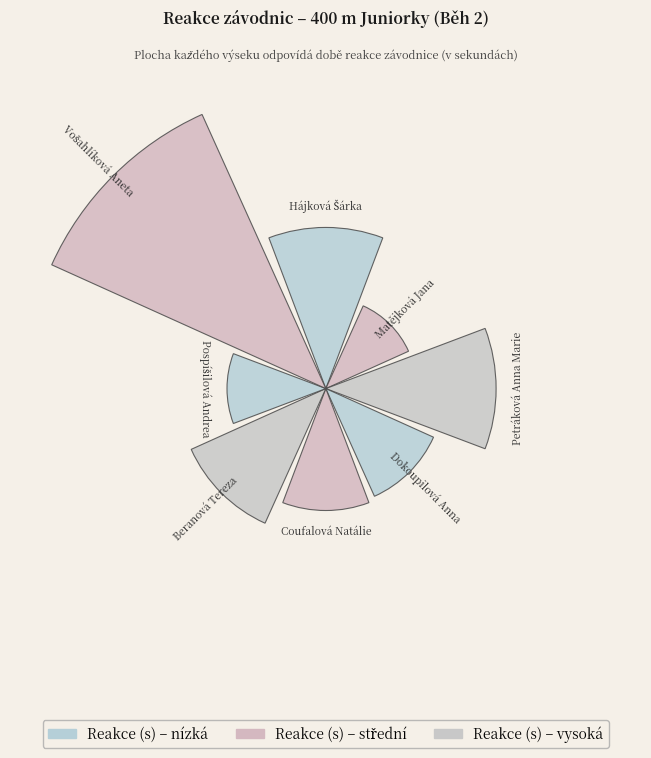

Does the chart contain any negative values?

No